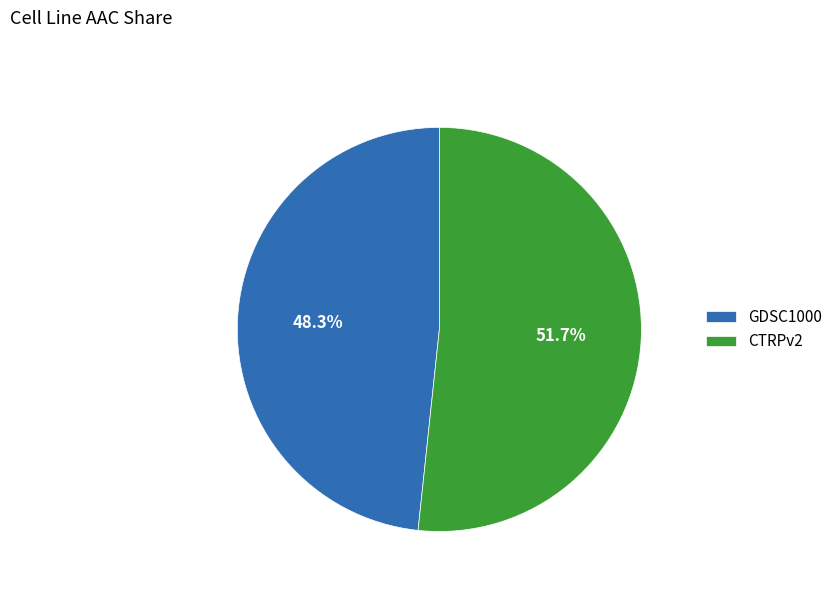

Does CTRPv2 account for over 50% of the chart?

Yes